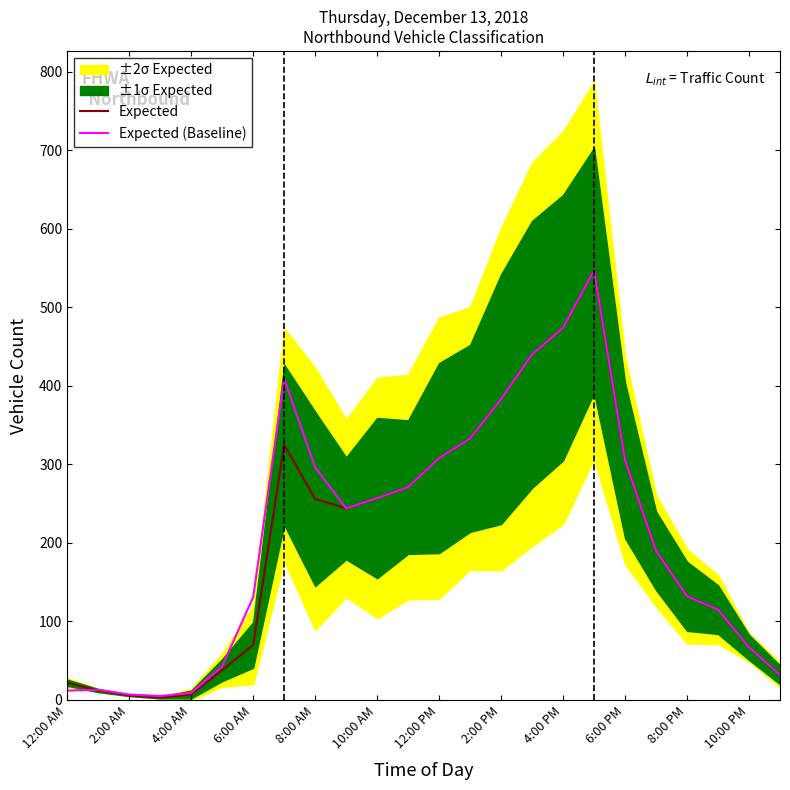

True or false: Expected has more than 2 points higher than both neighbors.

False